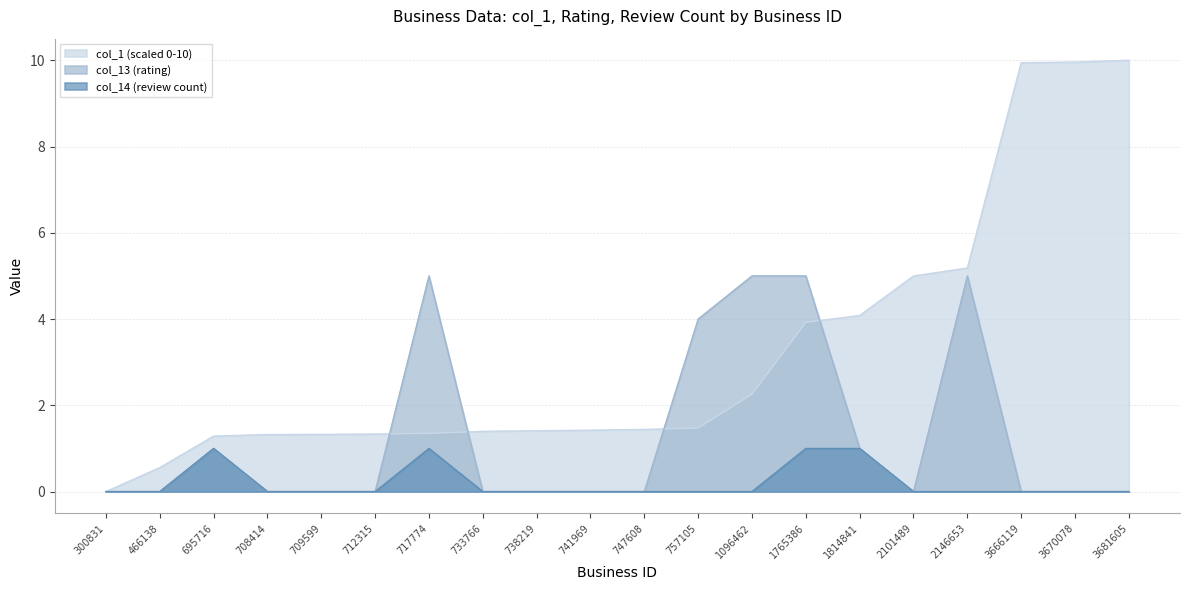

Does the chart have visible grid lines?

Yes